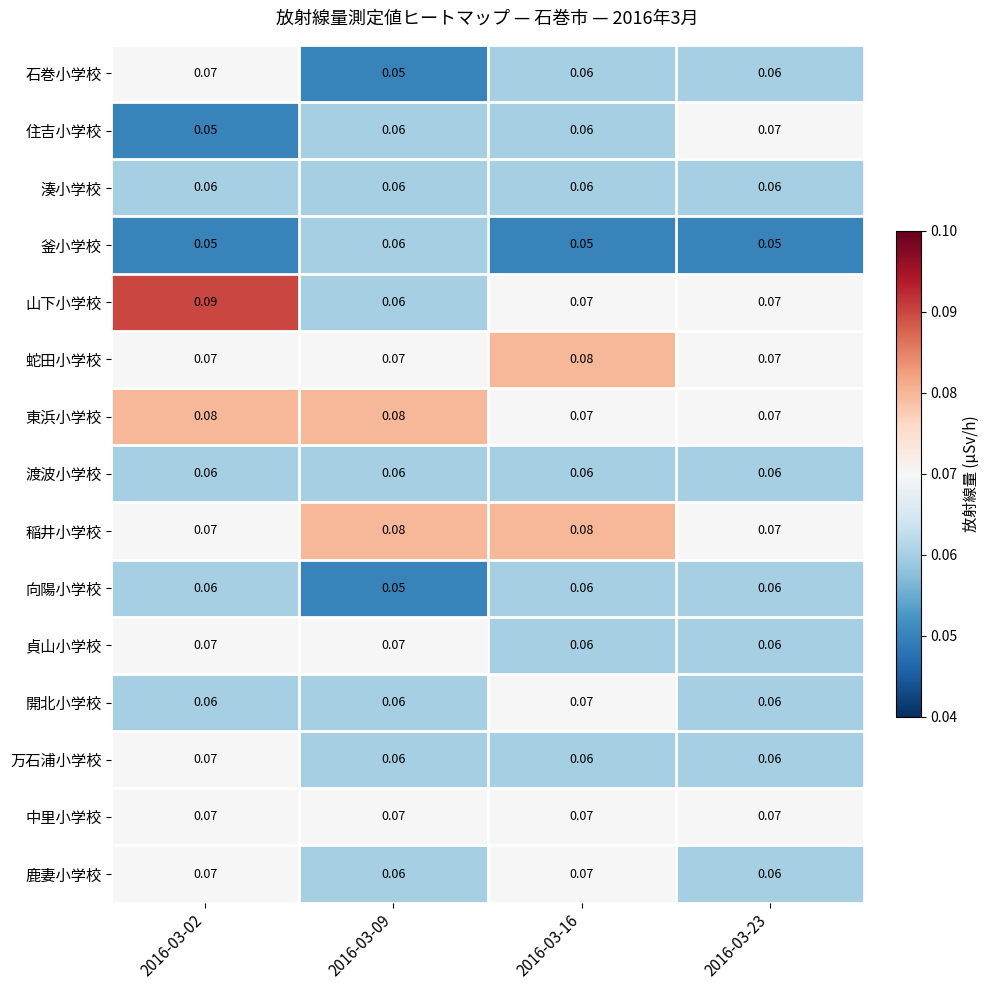

Which series has the widest spread of values?

山下小学校